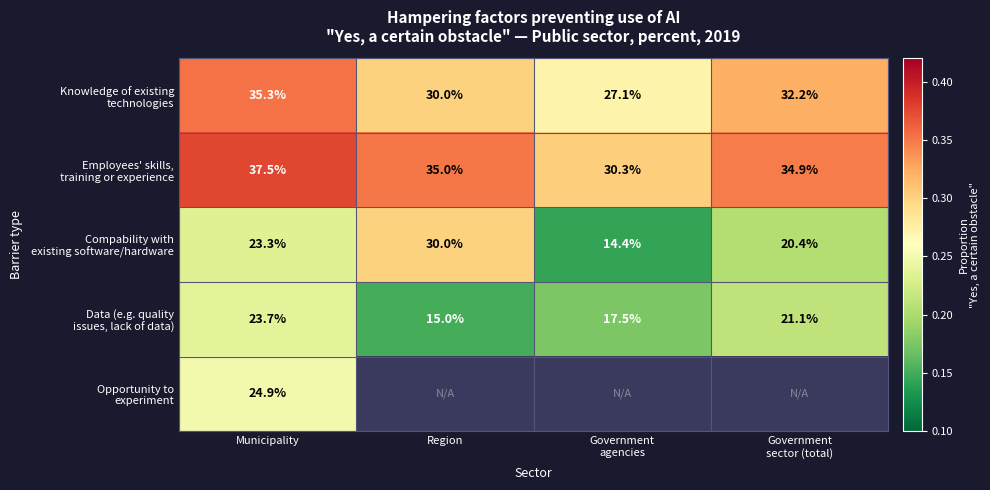

What is the spread (max minus min) of values at Municipality?

14.2